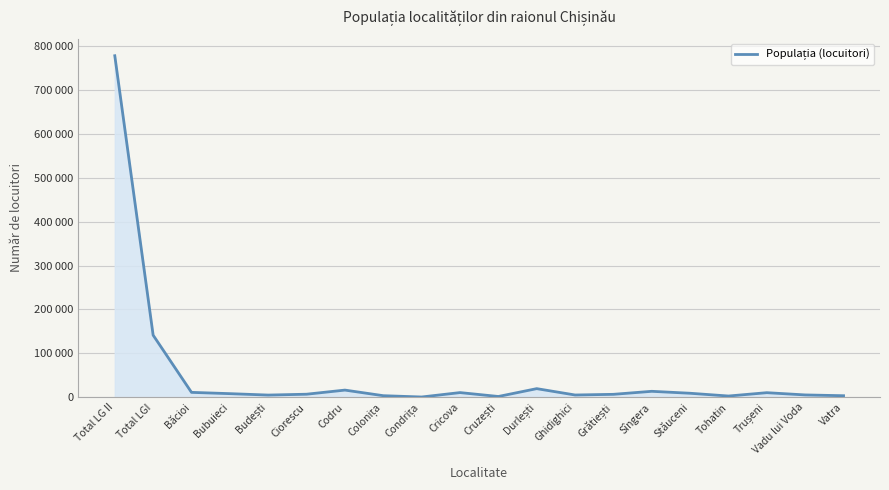

Does the chart display data point markers on the line(s)?

No